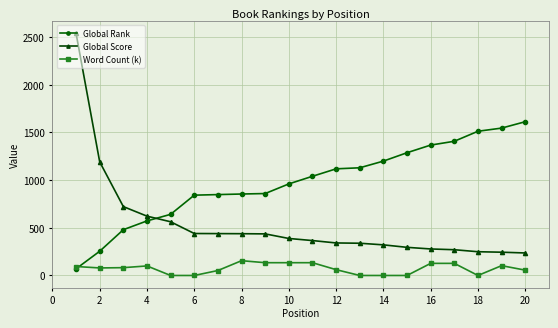

True or false: Word Count (k) has more than 1 interior local peaks.

True